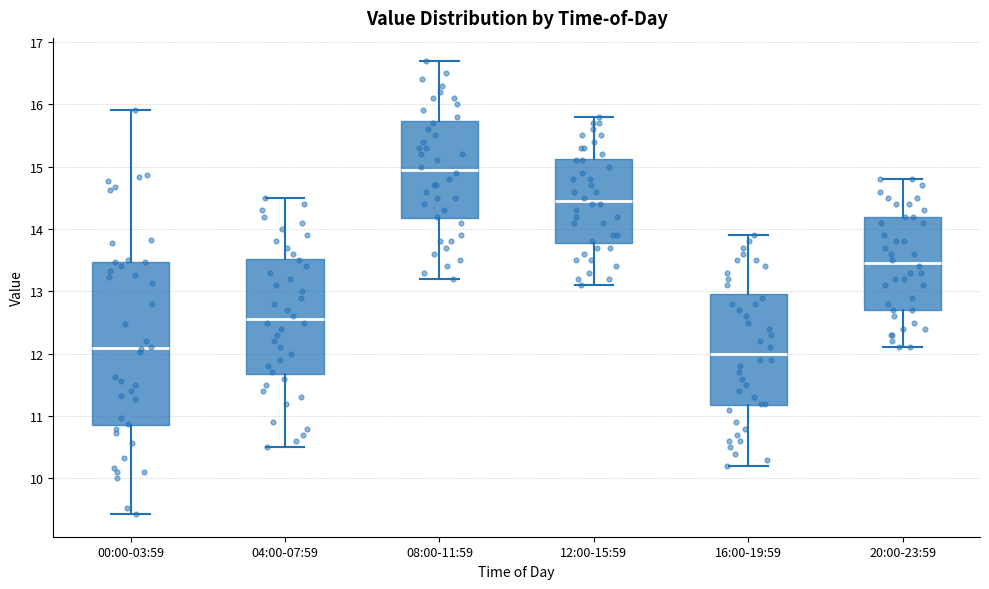

Where does the lower whisker of the box for 12:00-15:59 end on the y-axis? The values are not printed on the chart, so give them approximately, as read against the axis.

13.1